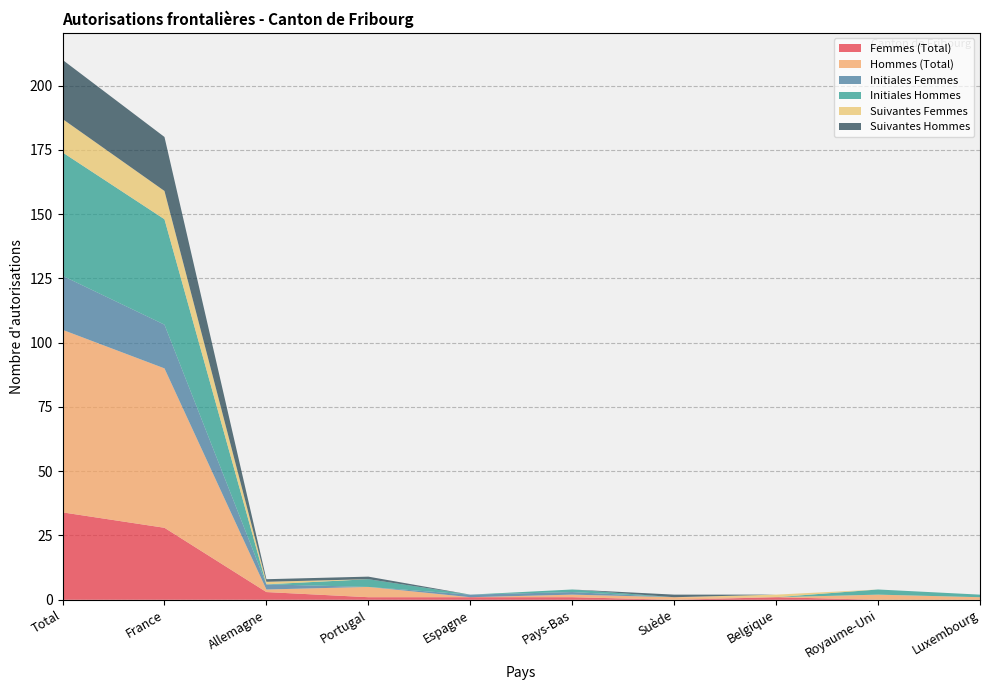

Where is the first local maximum for Hommes (Total)?

Portugal